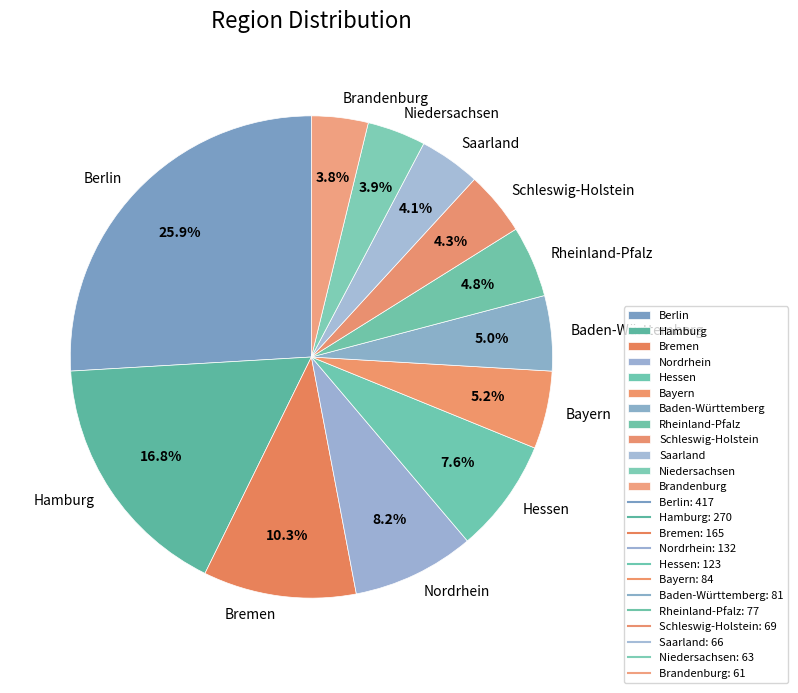

Does Rheinland-Pfalz represent more than half of the total?

No